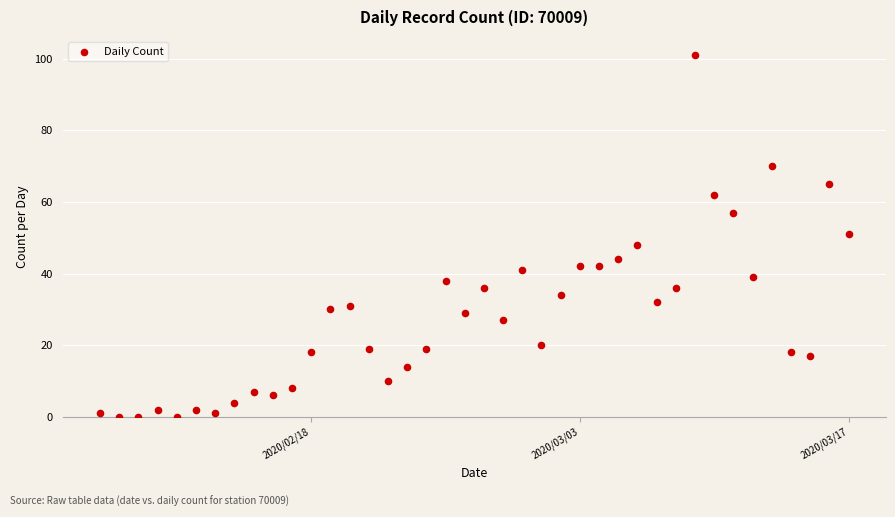

What is the range of Y values (max minus min)?

101